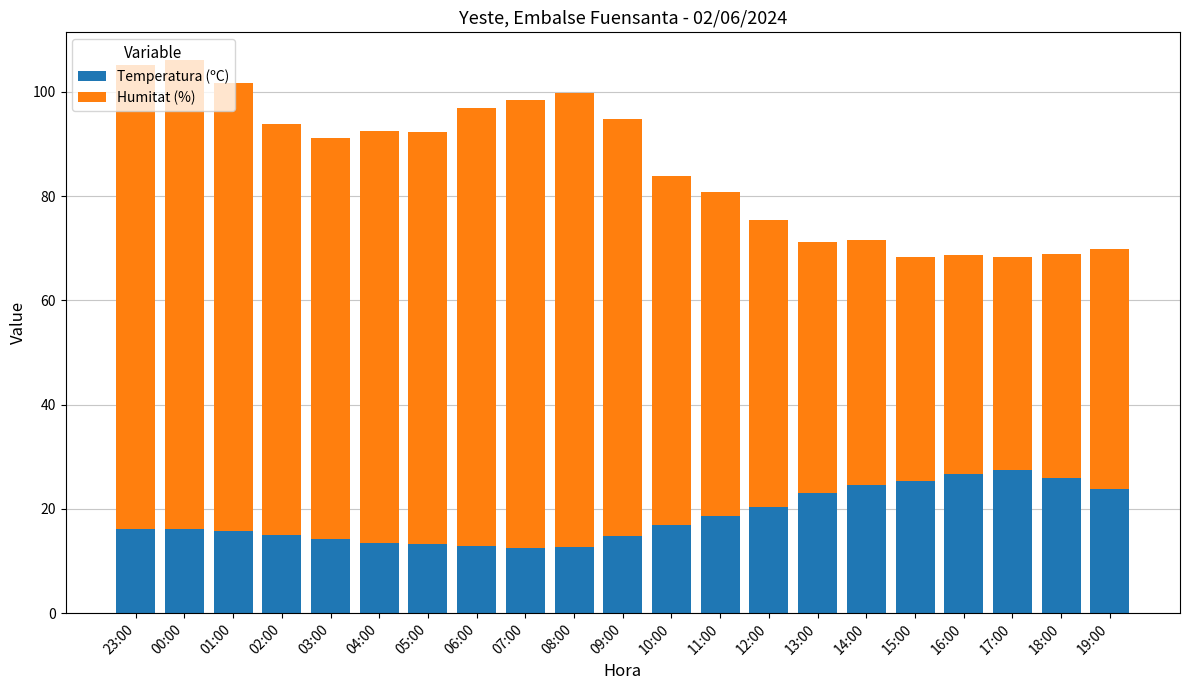

What is the difference between the second highest and second lowest values in the Temperatura (ºC) series?

14.0